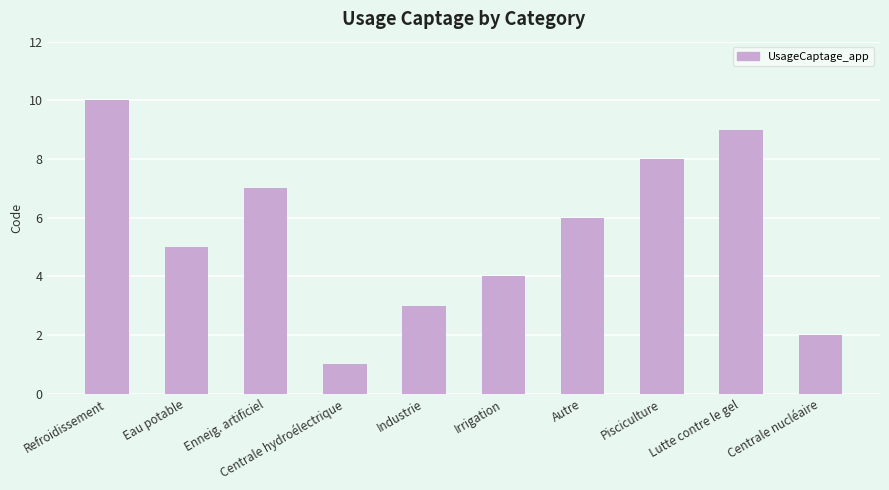

Which category has the highest value across all series?

Refroidissement